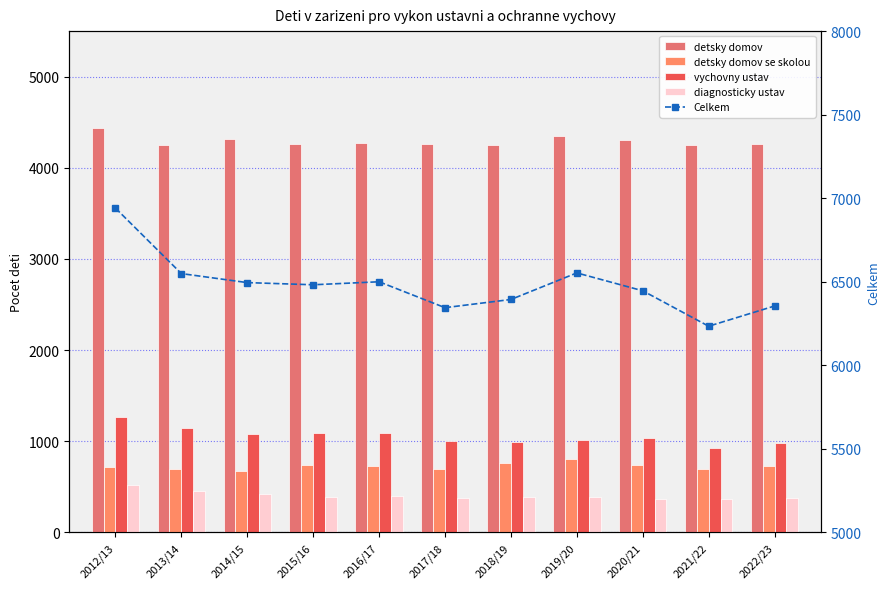

At which category does the chart reach its peak across all series?

2012/13